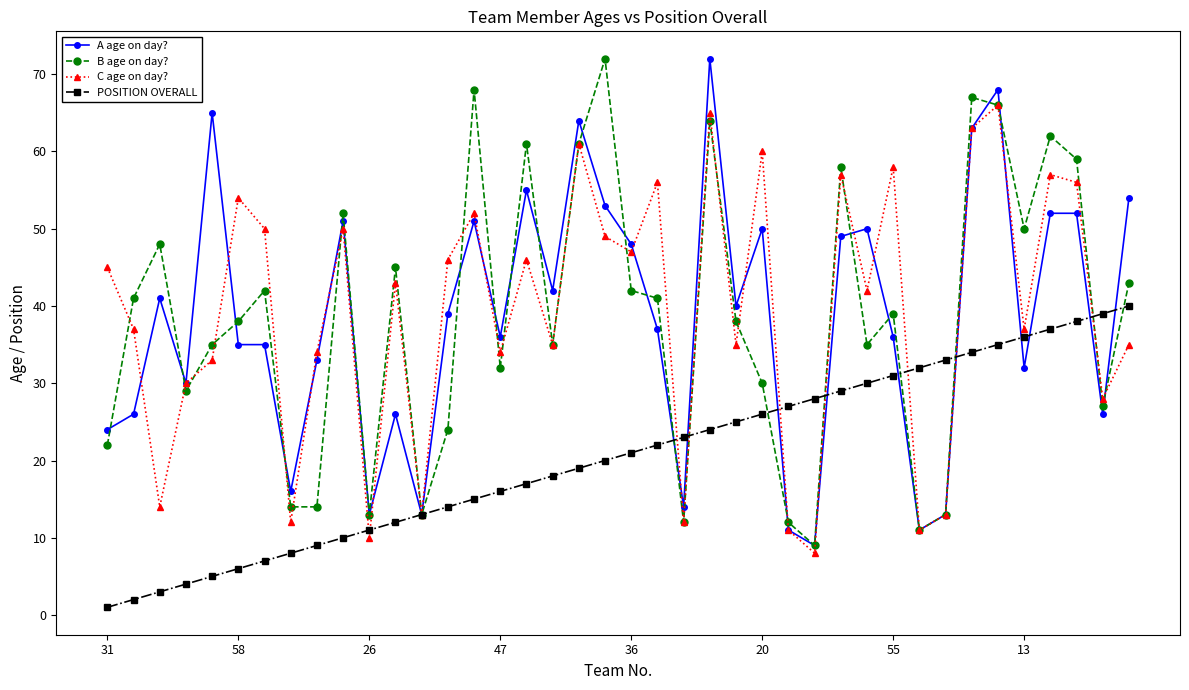

What is the highest value of the A age on day? series?

72